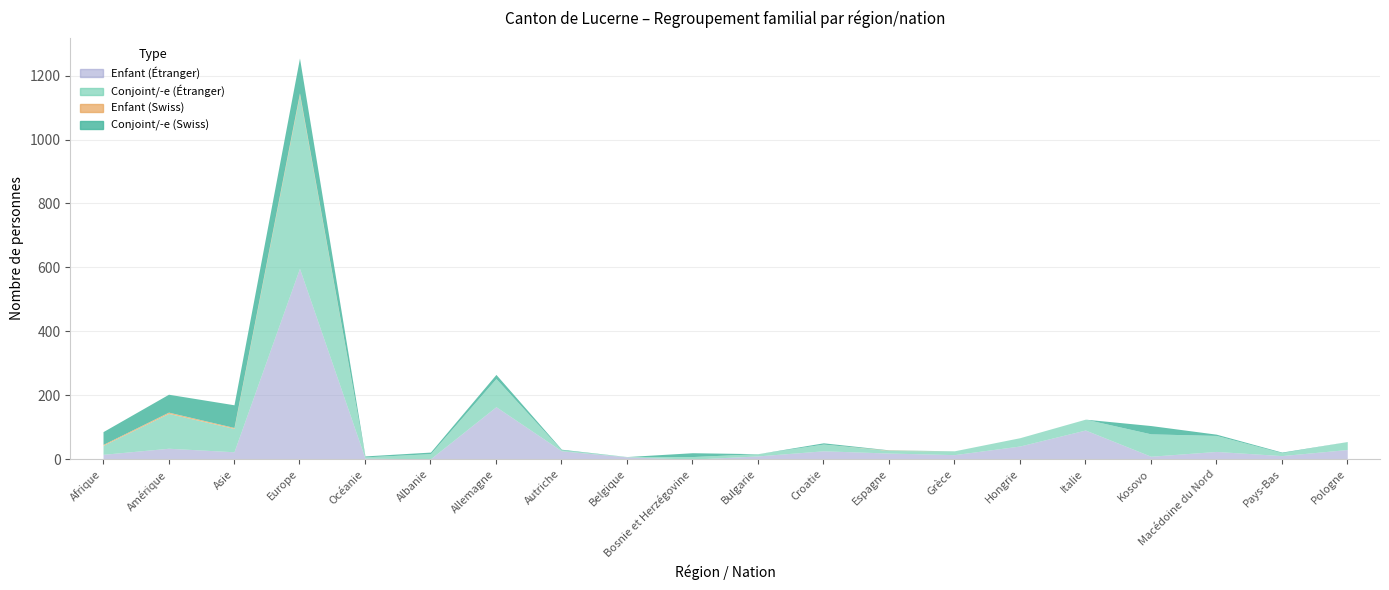

What is the label of the 7th point from the left?

Allemagne